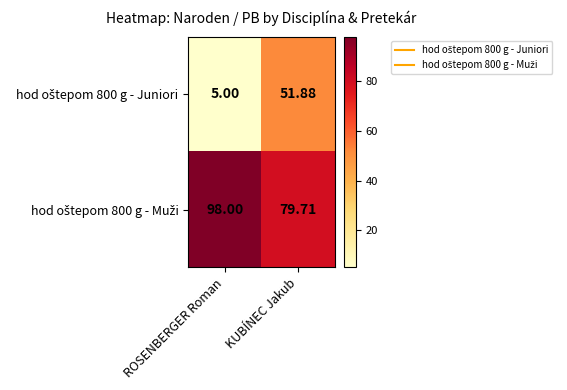

How many data points does each series have?

2